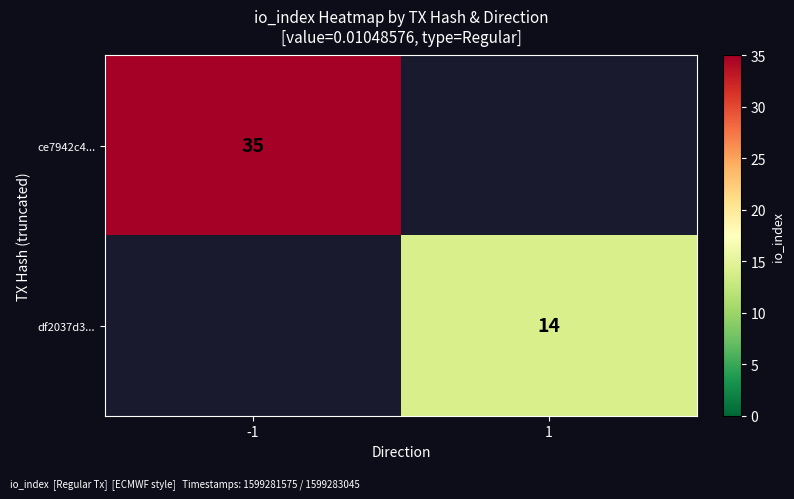

The df2037d3... series shows 14 at 1. True or false?

True